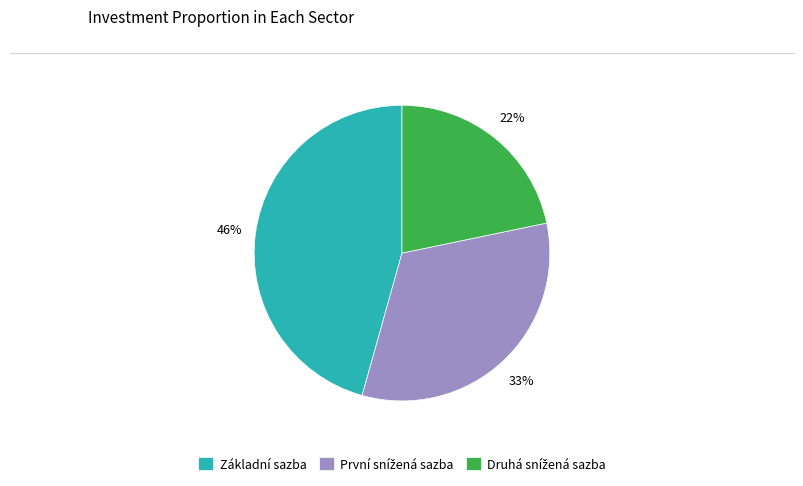

To the nearest percent, what is the difference between the largest and smallest slice percentages?

24%